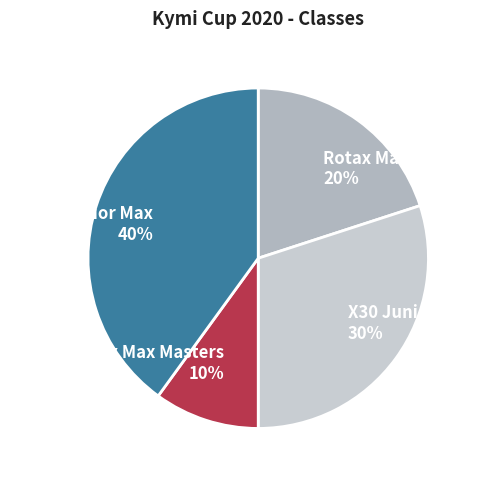

Which slice is the smallest?

Rotax Max Masters